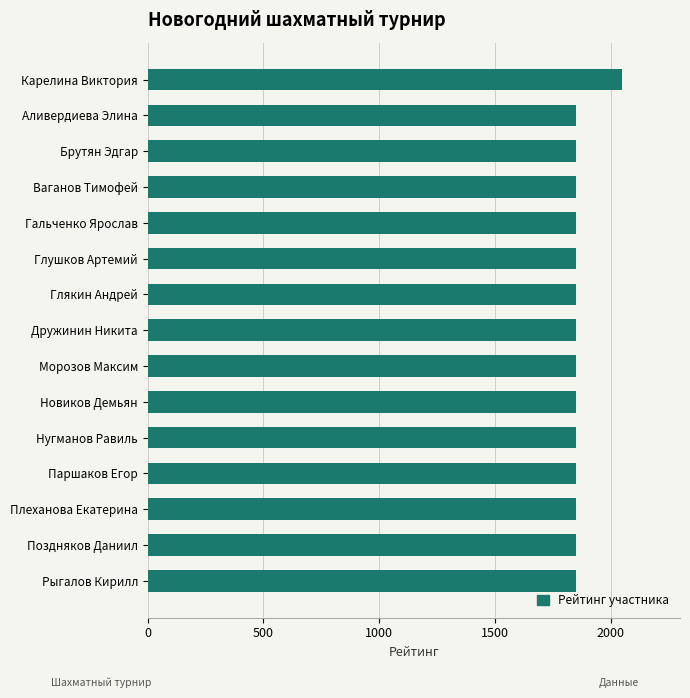

True or false: the data shows 1850 at Дружинин Никита.

True